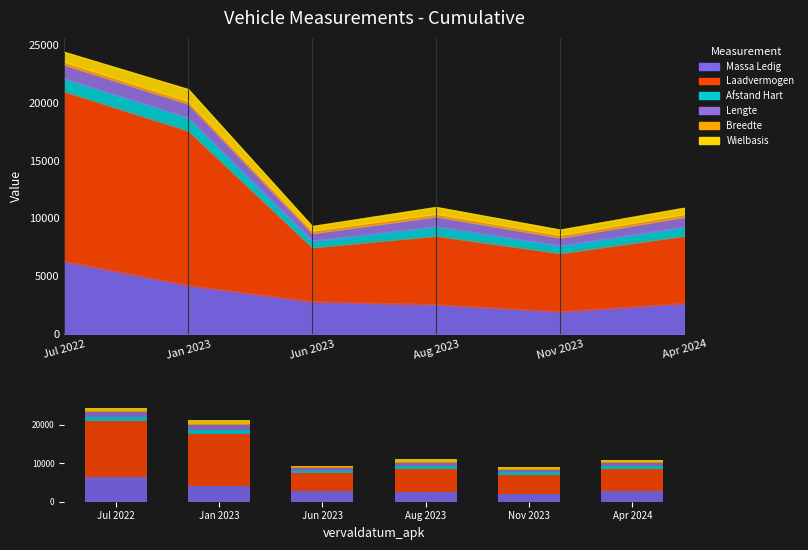

Rank the categories by afstand_hart_koppeling value from lowest to highest.

Jun 2023, Nov 2023, Apr 2024, Aug 2023, Jul 2022, Jan 2023